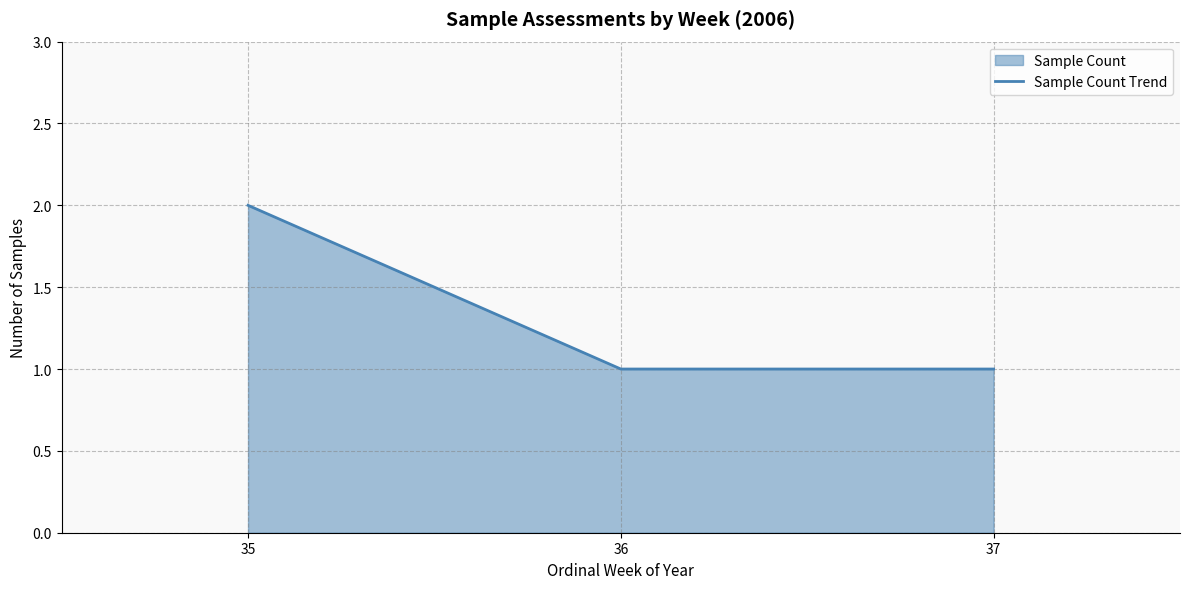

What is the value of the 3rd point from the left?

1